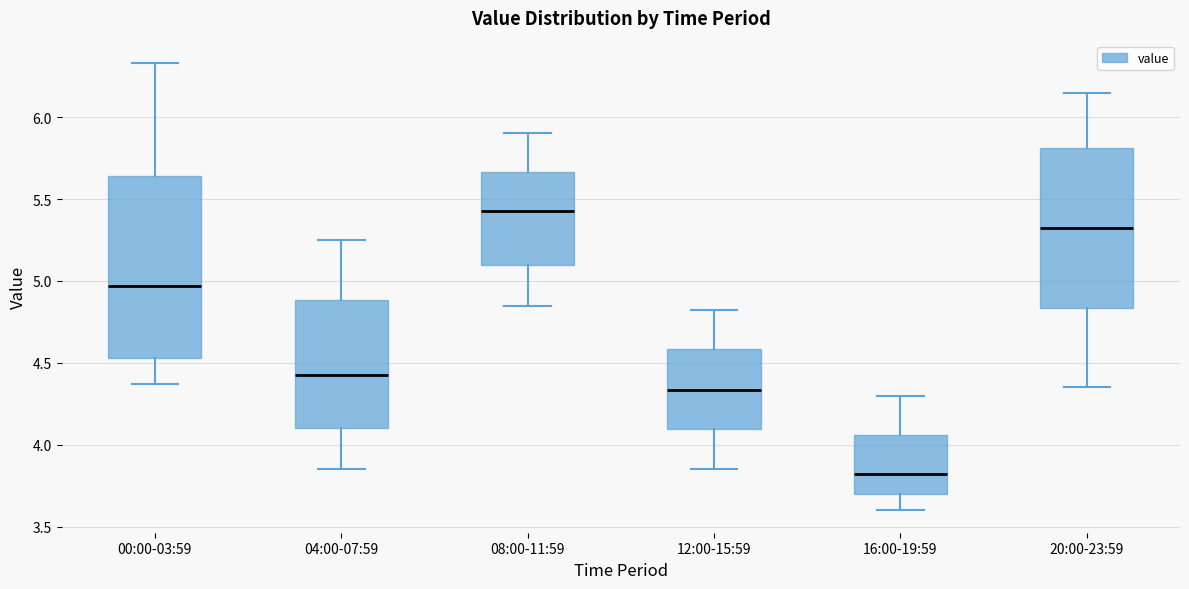

Reading left to right, read every box against the y-axis: the position of its median line, the range the box covers, and the ends of its whiskers. The values are not printed on the chart, so give them approximately, as read against the axis.

00:00-03:59: median 4.95, box 4.55 to 5.65, whiskers 4.35 to 6.35
04:00-07:59: median 4.45, box 4.10 to 4.90, whiskers 3.85 to 5.25
08:00-11:59: median 5.45, box 5.10 to 5.65, whiskers 4.85 to 5.90
12:00-15:59: median 4.35, box 4.10 to 4.60, whiskers 3.85 to 4.80
16:00-19:59: median 3.80, box 3.70 to 4.05, whiskers 3.60 to 4.30
20:00-23:59: median 5.35, box 4.85 to 5.80, whiskers 4.35 to 6.15